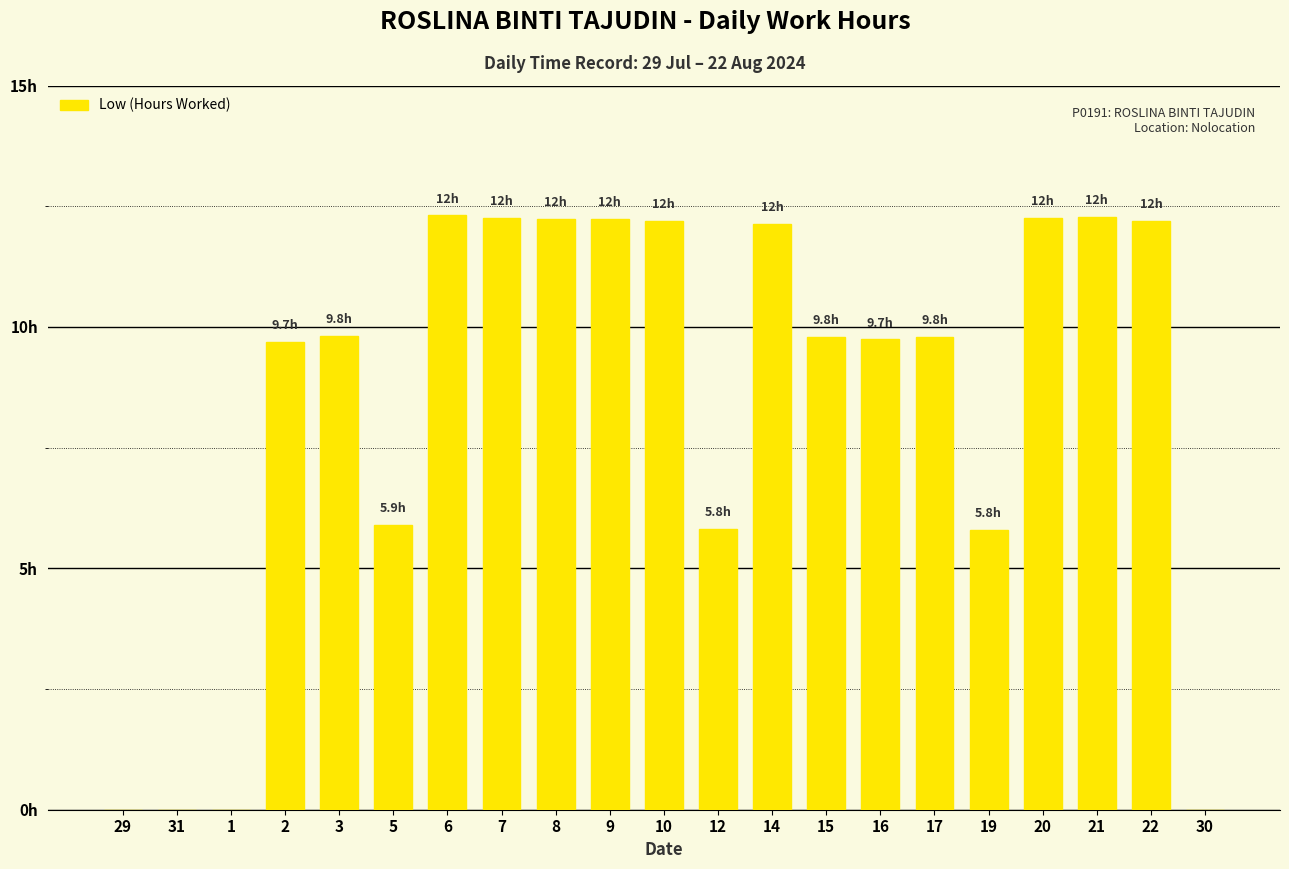

How many values are above zero?

17